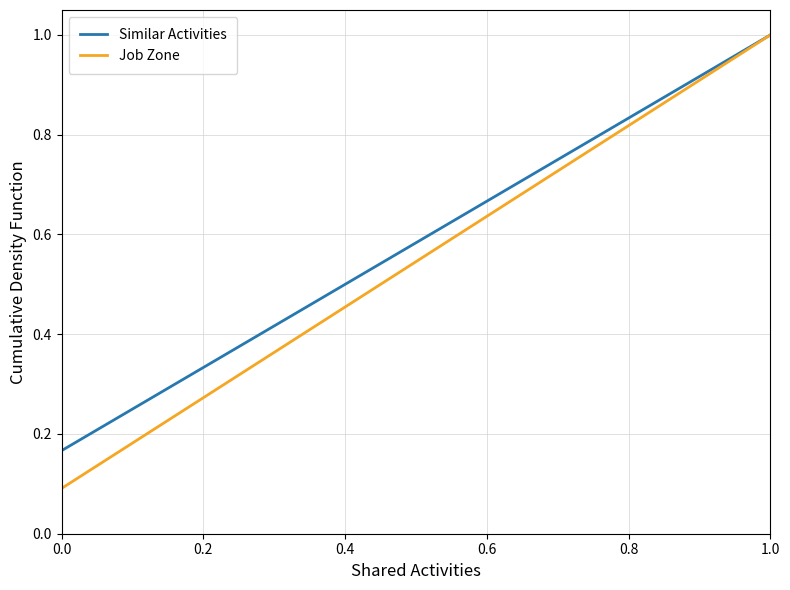

What is the difference between the highest and lowest values at 0.0?

0.1